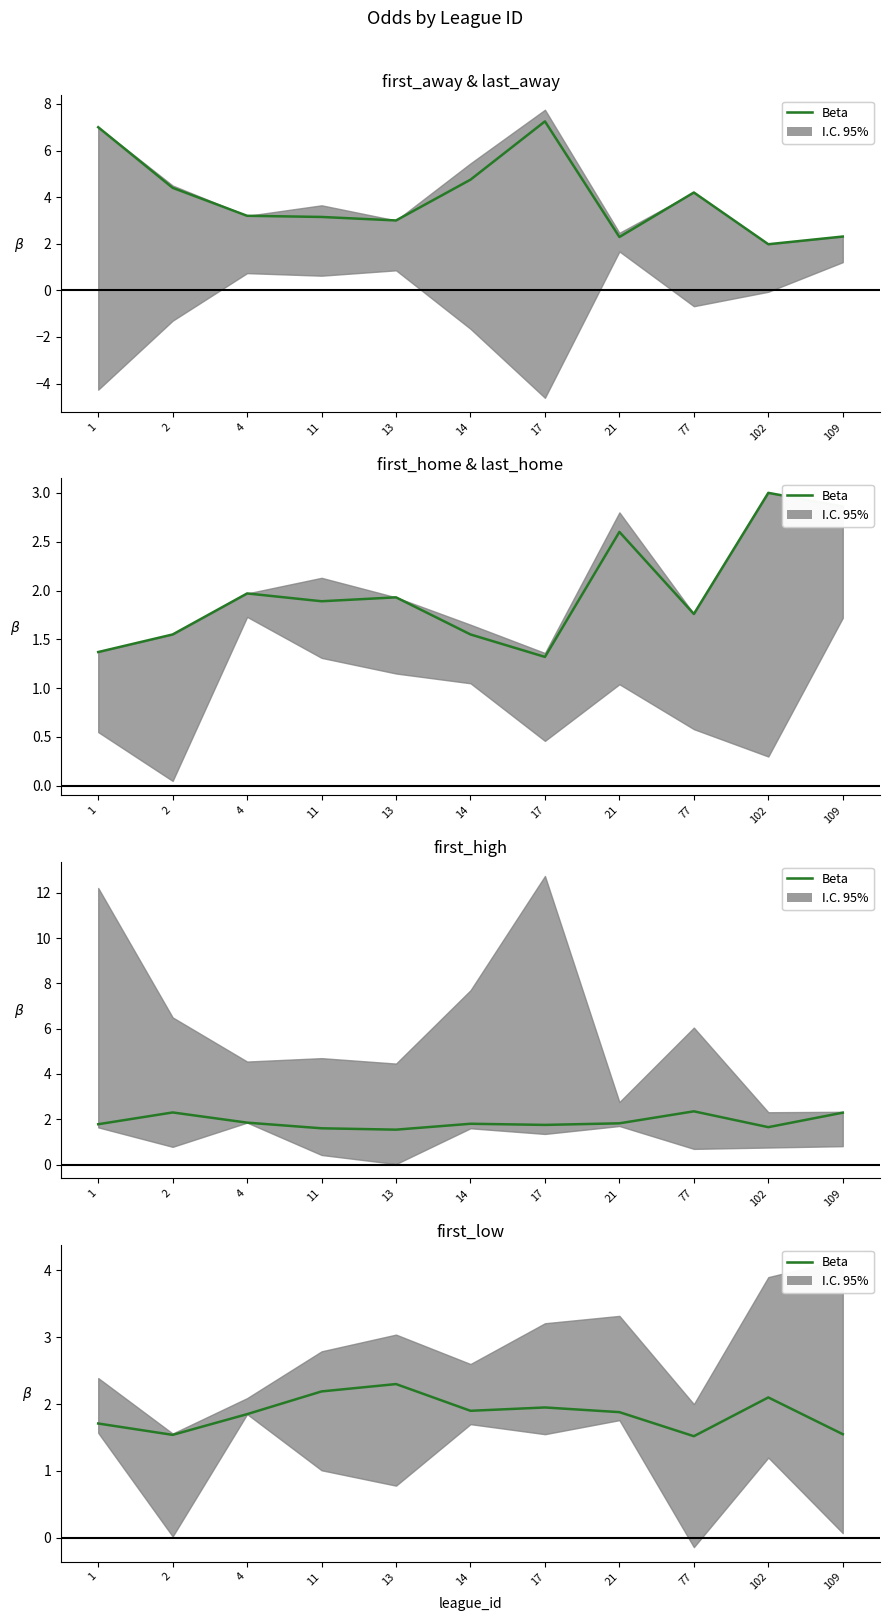

What is the value of the 10th point from the left?

2.1